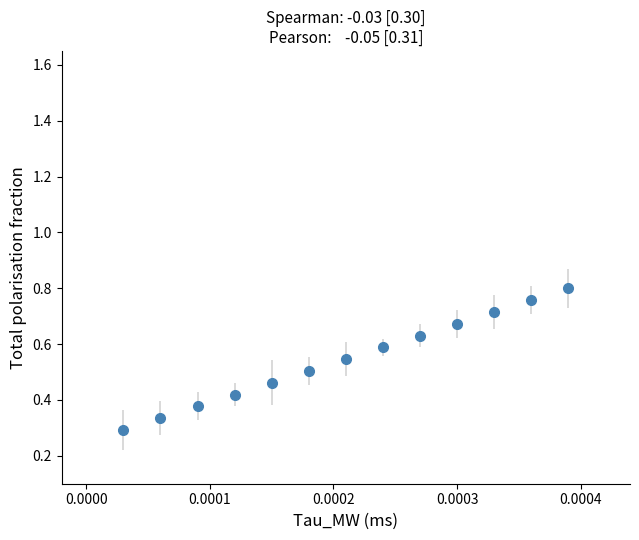

True or false: there are more than 0 points higher than both neighbors.

False